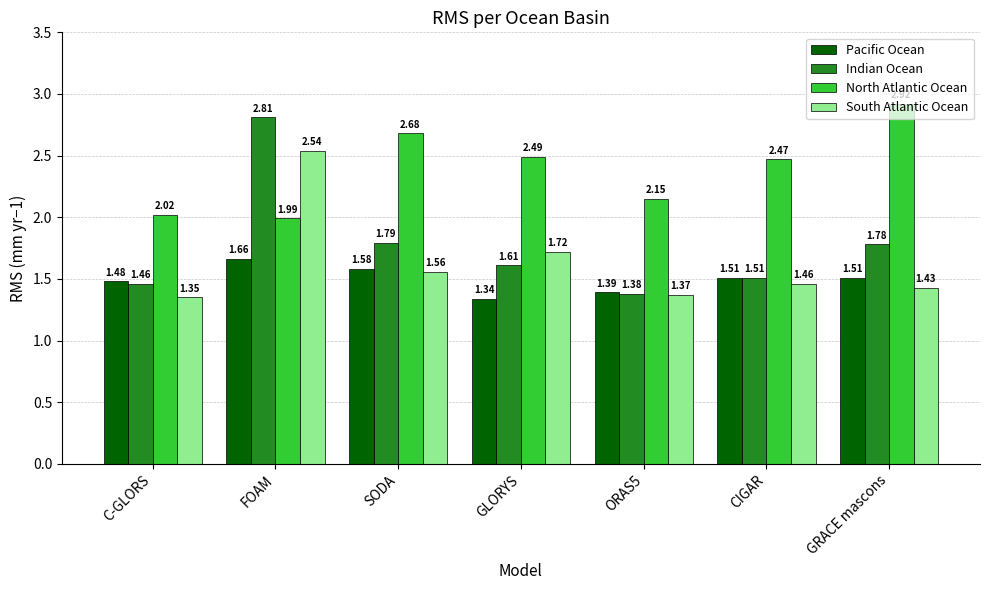

List the labels in order of South Atlantic Ocean value, largest first.

FOAM, GLORYS, SODA, CIGAR, GRACE mascons, ORAS5, C-GLORS